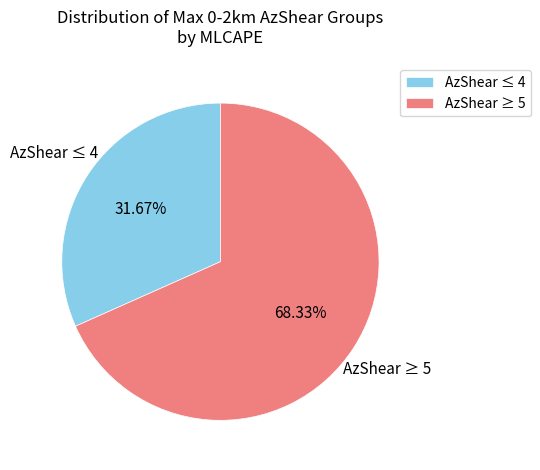

Rank the categories by value from highest to lowest.

AzShear ≥ 5, AzShear ≤ 4